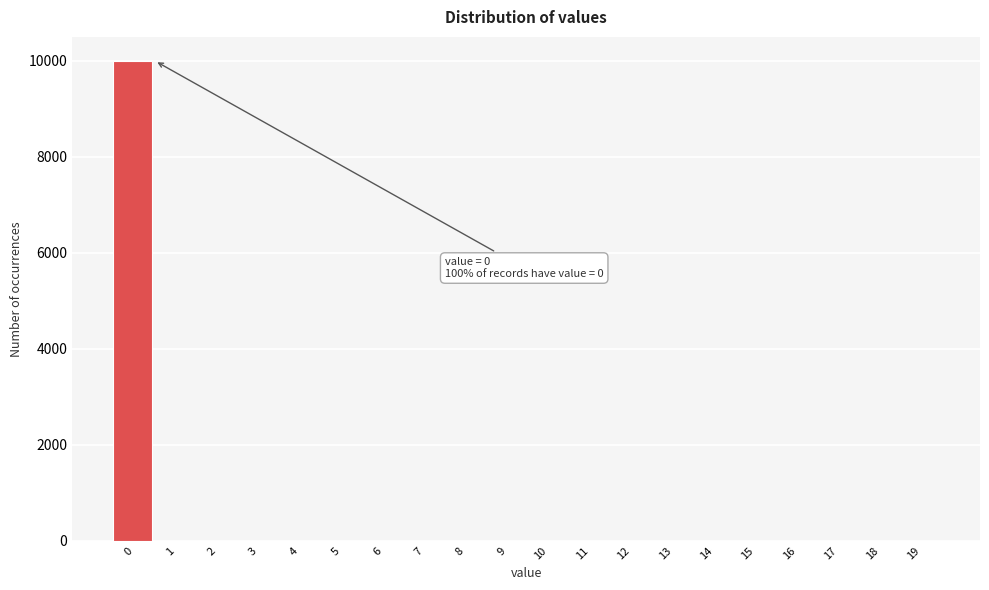

Reading right to left, extract all data points from this chart.

19=0	18=0	17=0	16=0	15=0	14=0	13=0	12=0	11=0	10=0	9=0	8=0	7=0	6=0	5=0	4=0	3=0	2=0	1=0	0=10000